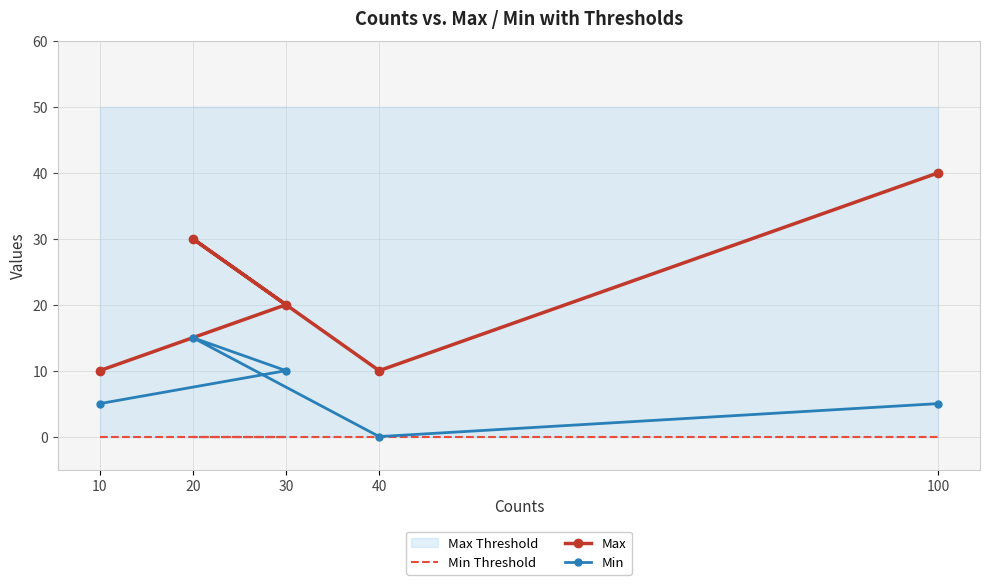

List the labels in order of Max value, smallest first.

10, 40, 30, 20, 100